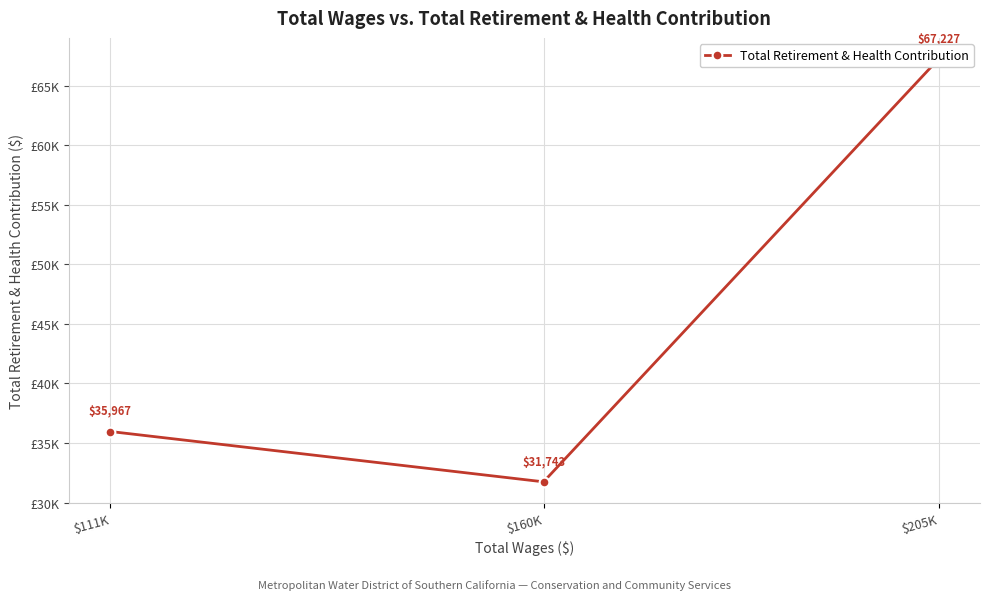

What is the change in value from $205K to $160K?

-35484